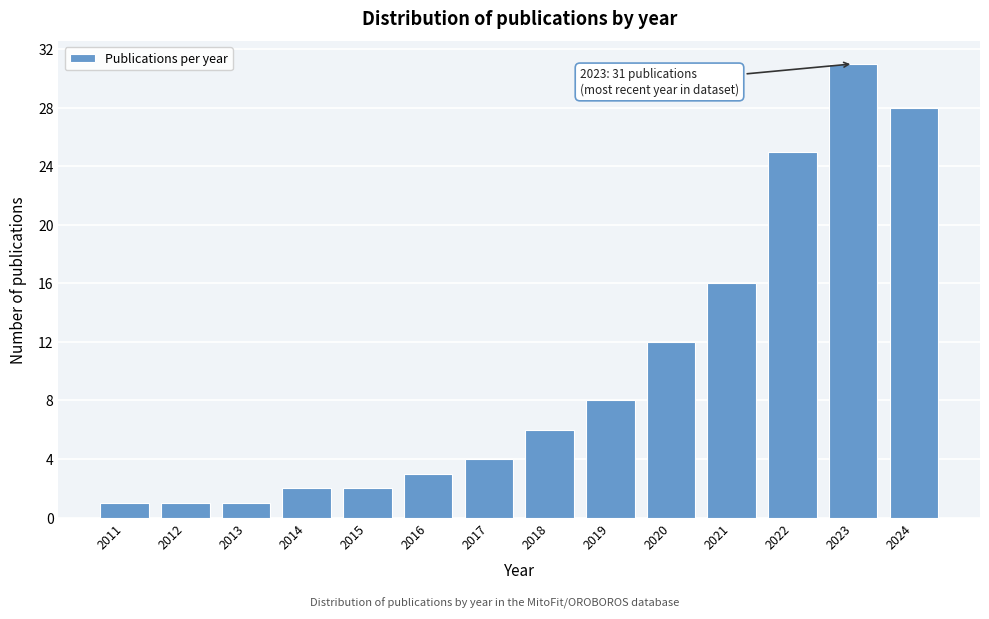

Reading left to right, transcribe all the data shown in this chart.

2011=1	2012=1	2013=1	2014=2	2015=2	2016=3	2017=4	2018=6	2019=8	2020=12	2021=16	2022=25	2023=31	2024=28